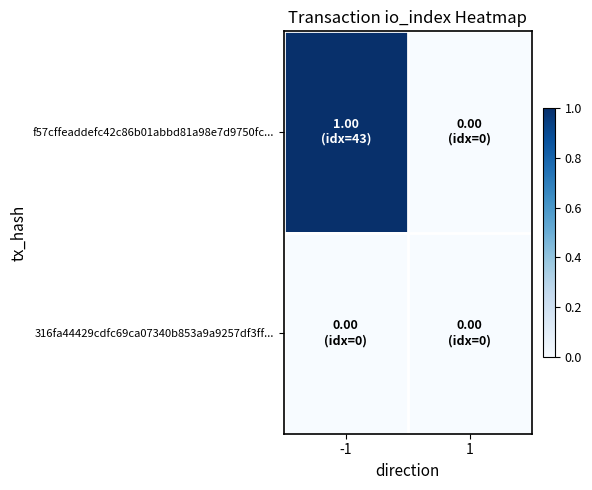

How many distinct data groups are displayed?

2